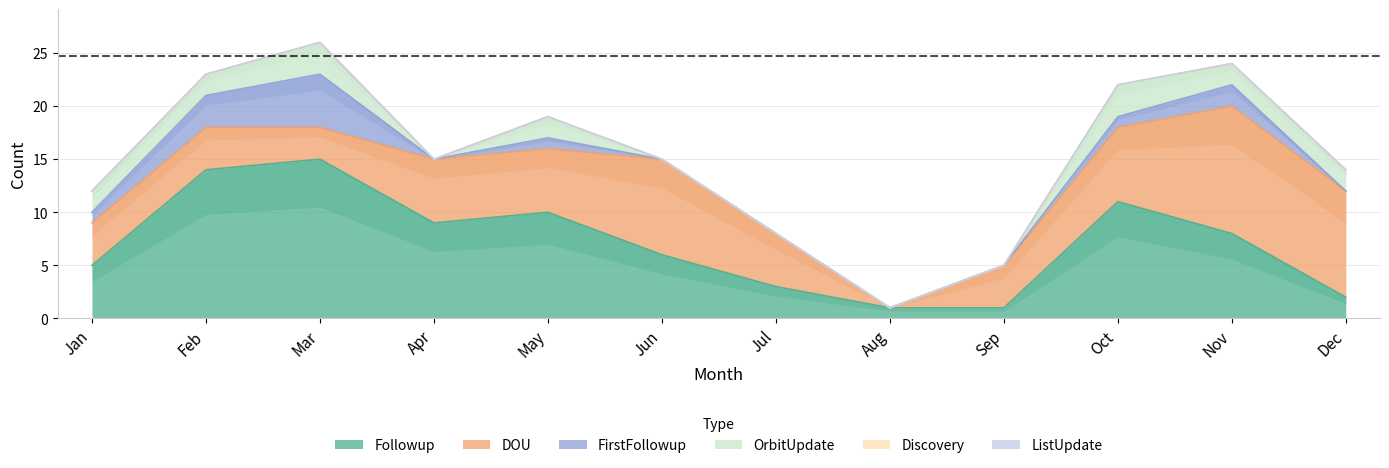

Which category has the highest value in the Followup series?

Mar